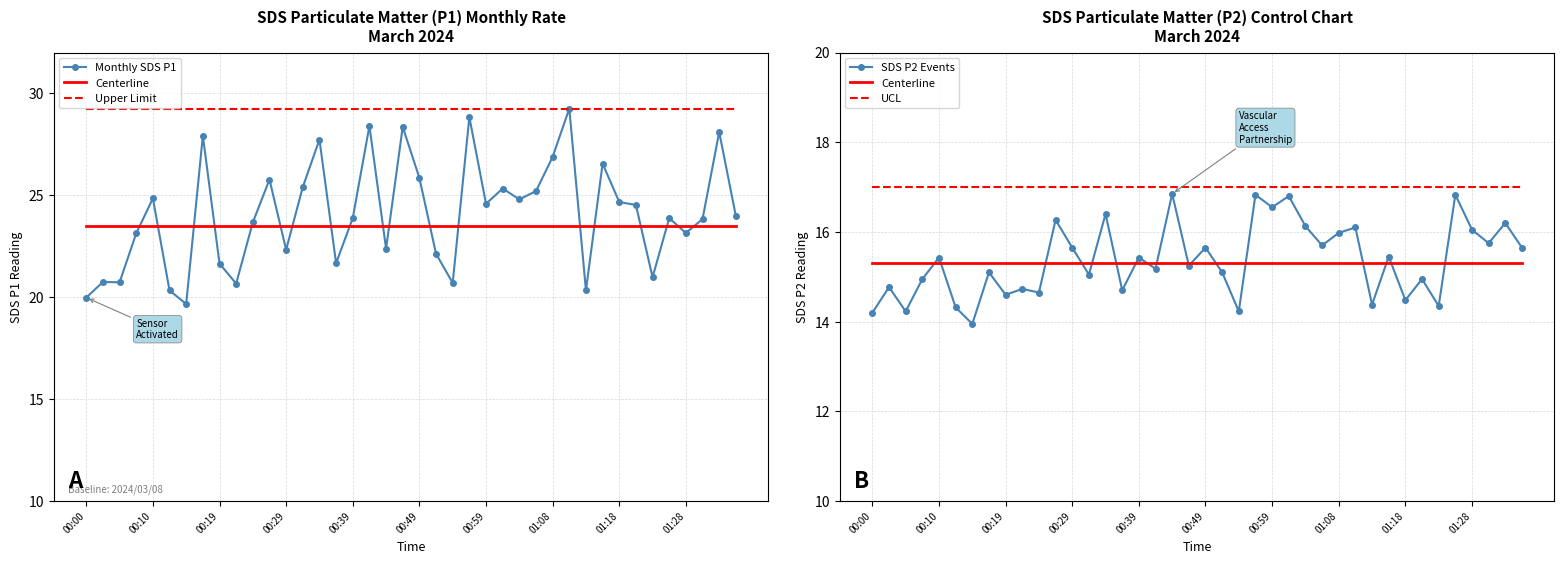

The value of Upper Limit at 01:08 is 29.2. True or false?

True